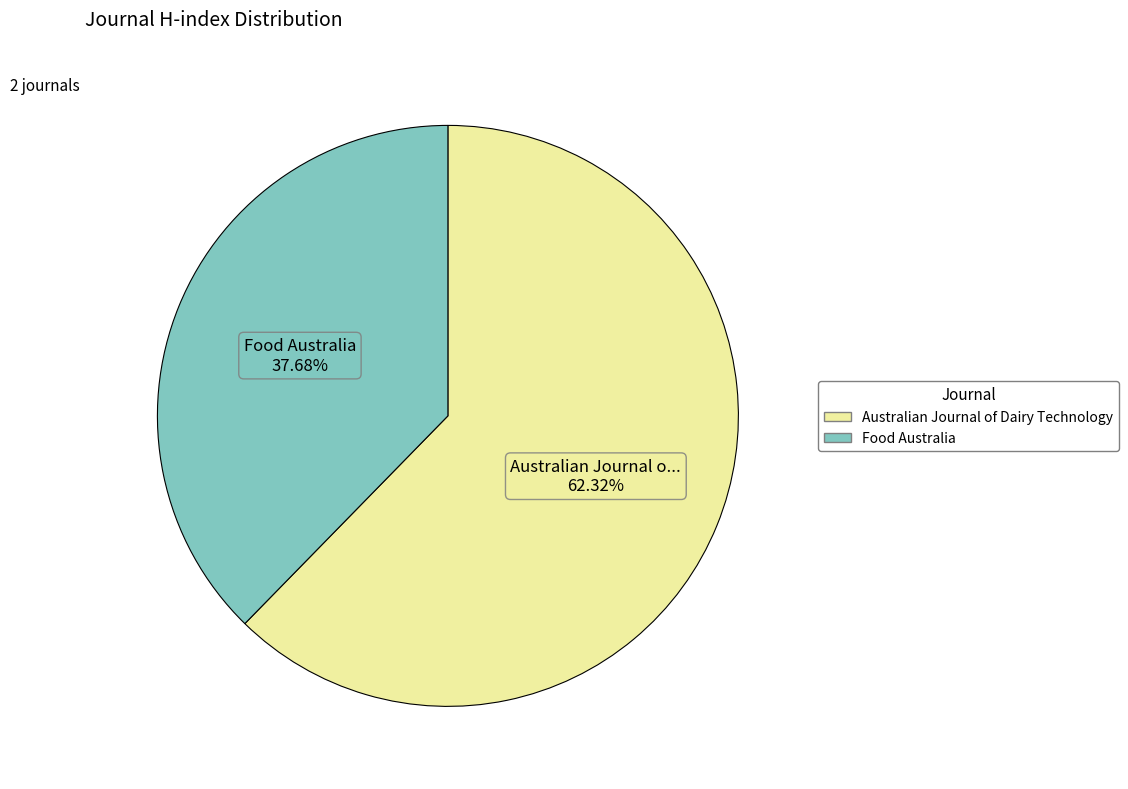

Which has a higher value, Food Australia or Australian Journal of Dairy Technology?

Australian Journal of Dairy Technology